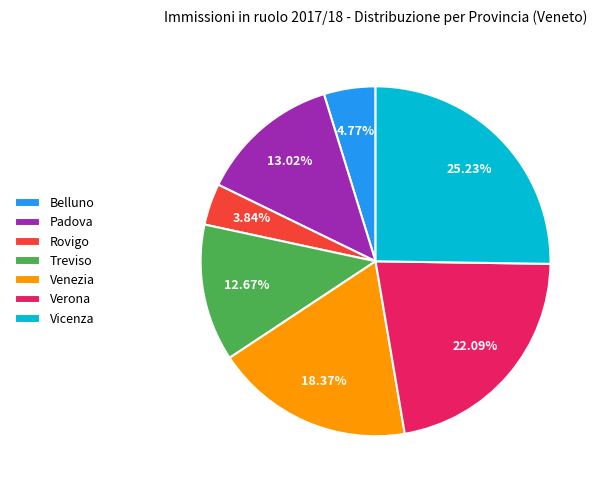

Combined, do Verona and Treviso account for over 50%?

No